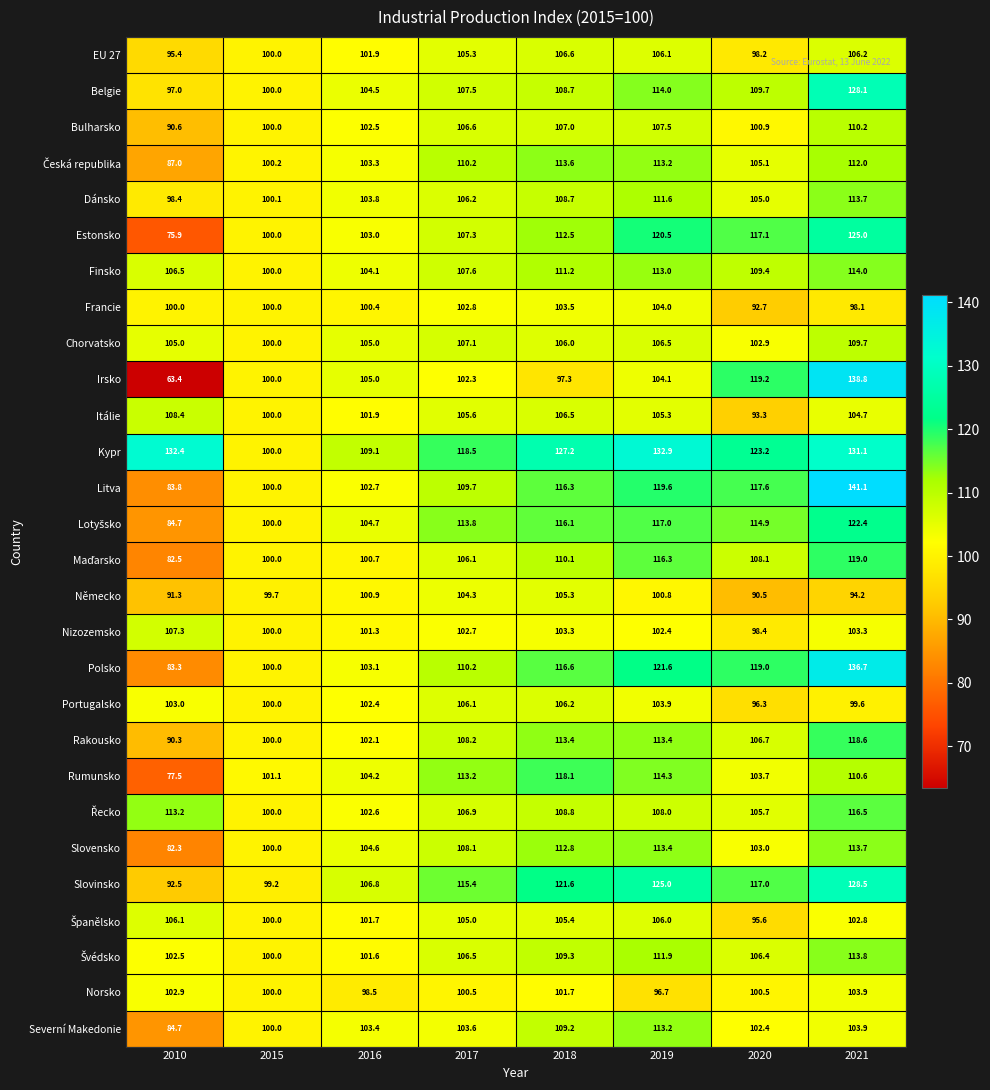

Is it true that Kypr equals 127.2 at 2018?

True